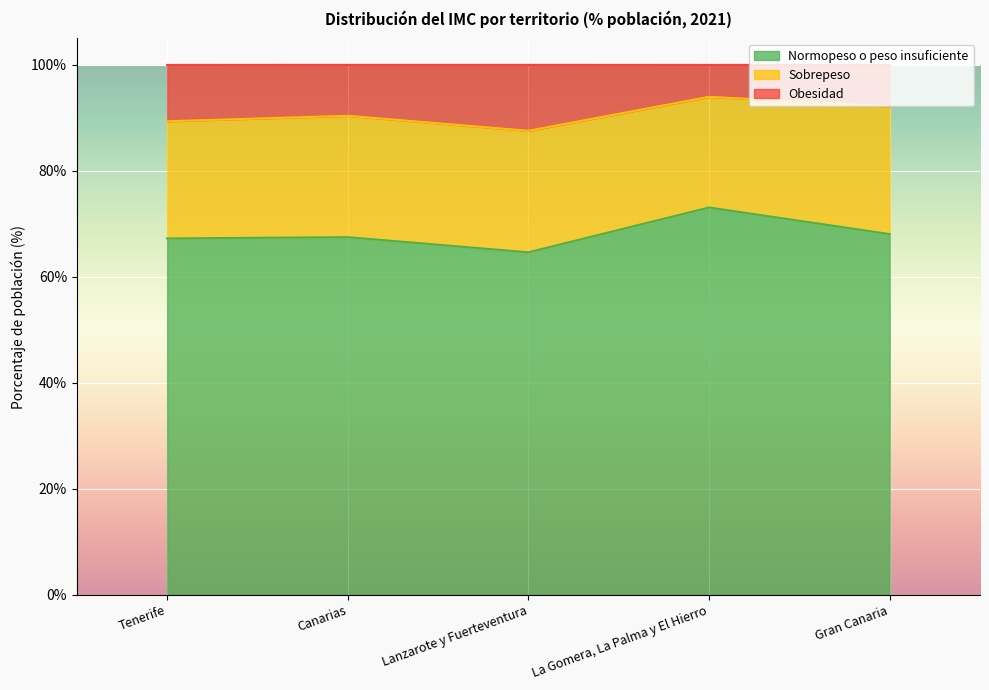

True or false: Obesidad and Normopeso o peso insuficiente cross at least once.

False